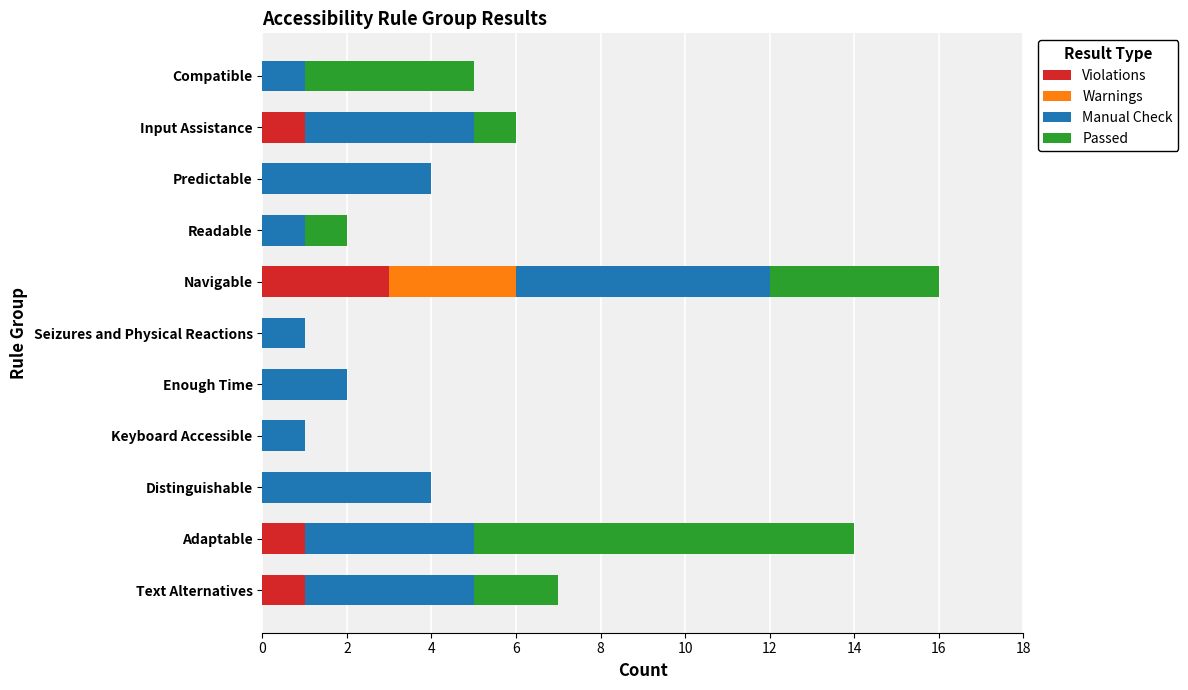

What is the total value across all series at Text Alternatives?

7